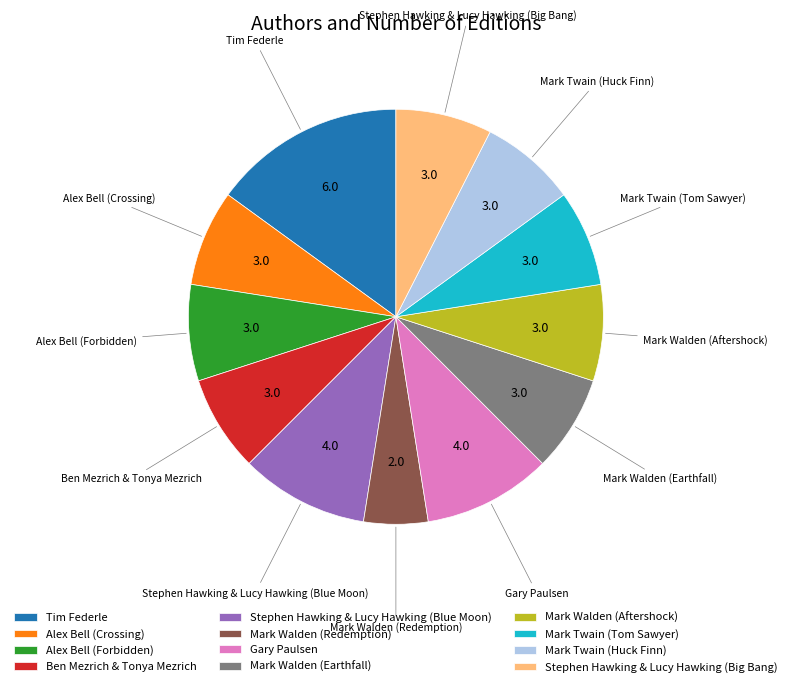

Approximately how many times larger is the value at Mark Walden (Redemption) compared to Alex Bell (Crossing)?

0.7